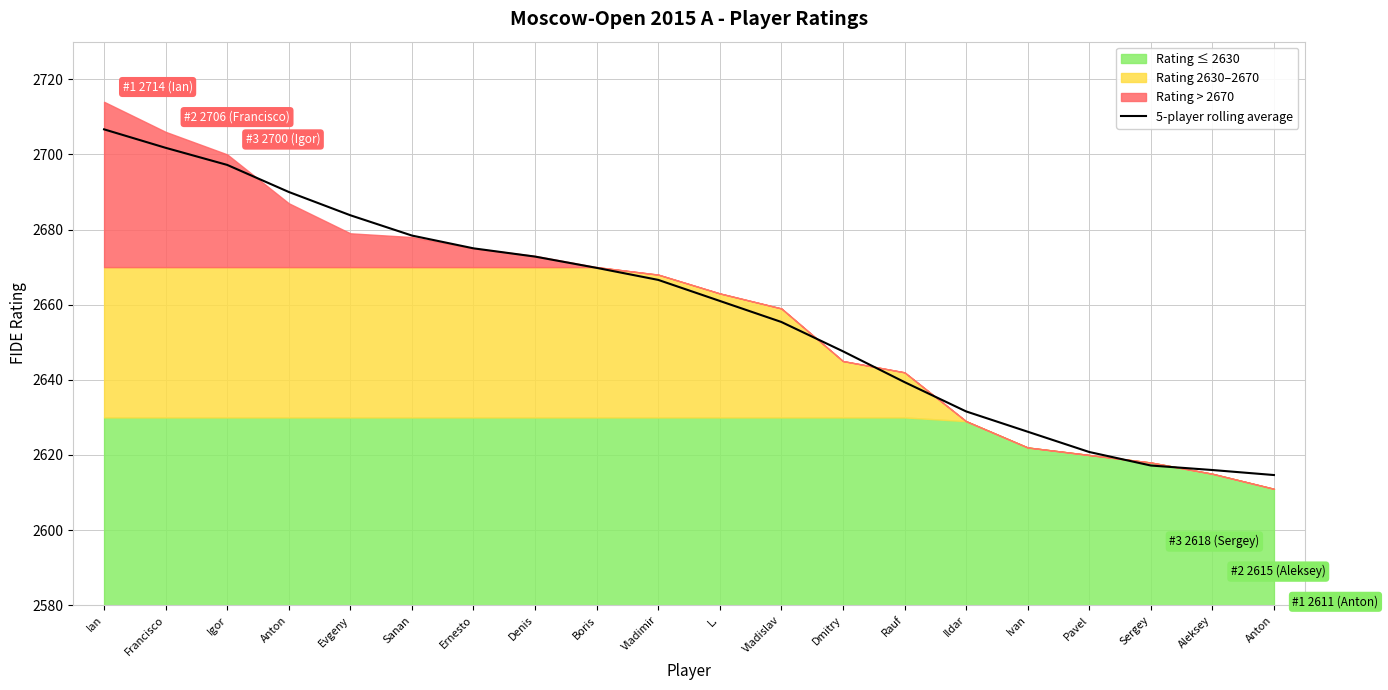

Where is the data nearest to the value 2660?

L.